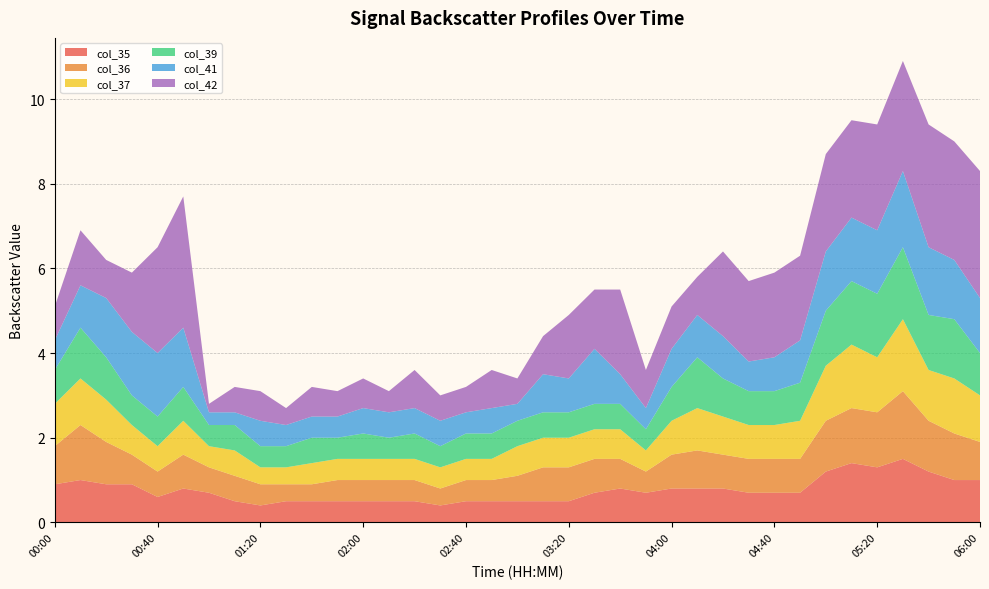

Reading right to left, transcribe all the data shown in this chart.

col_35: 1.0	1.0	1.2	1.5	1.3	1.4	1.2	0.7	0.7	0.7	0.8	0.8	0.8	0.7	0.8	0.7	0.5	0.5	0.5	0.5	0.5	0.4	0.5	0.5	0.5	0.5	0.5	0.5	0.4	0.5	0.7	0.8	0.6	0.9	0.9	1.0	0.9
col_36: 0.9	1.1	1.2	1.6	1.3	1.3	1.2	0.8	0.8	0.8	0.8	0.9	0.8	0.5	0.7	0.8	0.8	0.8	0.6	0.5	0.5	0.4	0.5	0.5	0.5	0.5	0.4	0.4	0.5	0.6	0.6	0.8	0.6	0.7	1.0	1.3	0.9
col_37: 1.1	1.3	1.2	1.7	1.3	1.5	1.3	0.9	0.8	0.8	0.9	1.0	0.8	0.5	0.7	0.7	0.7	0.7	0.7	0.5	0.5	0.5	0.5	0.5	0.5	0.5	0.5	0.4	0.4	0.6	0.5	0.8	0.6	0.7	1.0	1.1	1.0
col_39: 1.0	1.4	1.3	1.7	1.5	1.5	1.3	0.9	0.8	0.8	0.9	1.2	0.8	0.5	0.6	0.6	0.6	0.6	0.6	0.6	0.6	0.5	0.6	0.5	0.6	0.5	0.6	0.5	0.5	0.6	0.5	0.8	0.7	0.7	1.0	1.2	0.8
col_41: 1.3	1.4	1.6	1.8	1.5	1.5	1.4	1.0	0.8	0.7	1.0	1.0	0.9	0.5	0.7	1.3	0.8	0.9	0.4	0.6	0.5	0.6	0.6	0.6	0.6	0.5	0.5	0.5	0.6	0.3	0.3	1.4	1.5	1.5	1.4	1.0	0.7
col_42: 3.0	2.8	2.9	2.6	2.5	2.3	2.3	2.0	2.0	1.9	2.0	0.9	1.0	0.9	2.0	1.4	1.5	0.9	0.6	0.9	0.6	0.6	0.9	0.5	0.7	0.6	0.7	0.4	0.7	0.6	0.2	3.1	2.5	1.4	0.9	1.3	0.8